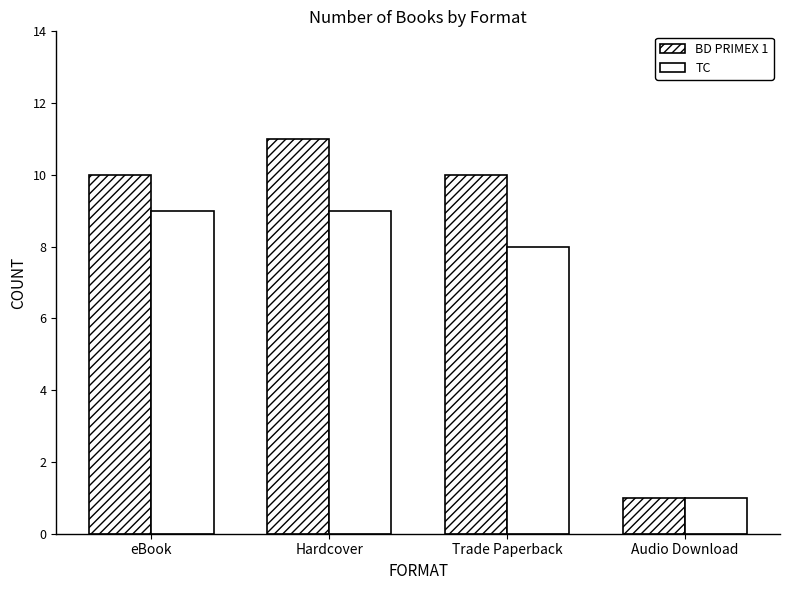

How many groups of bars are there?

4